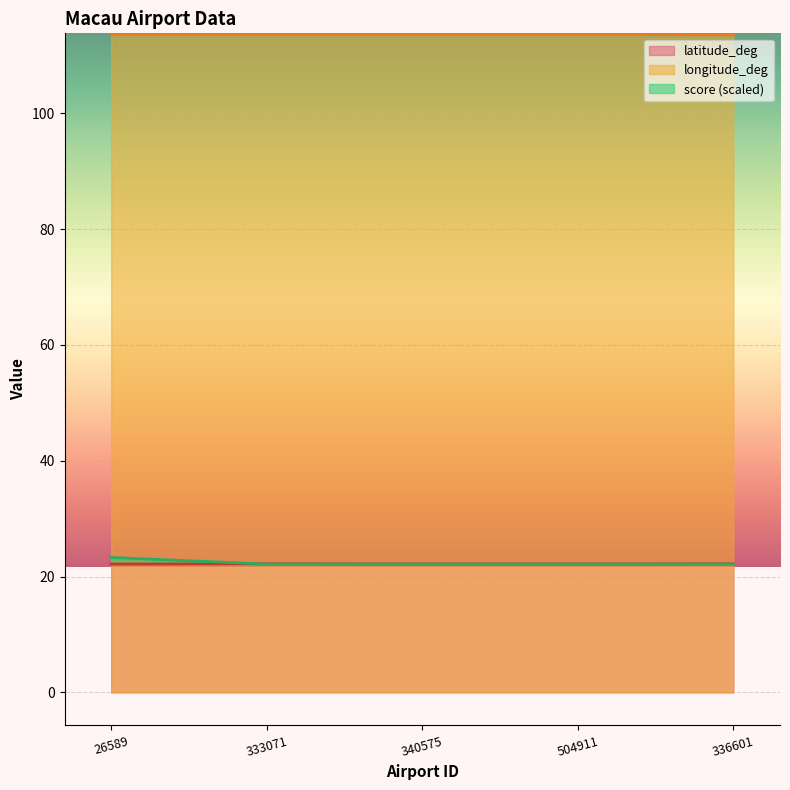

Count the longitude_deg values in the range 113 to 114.

5